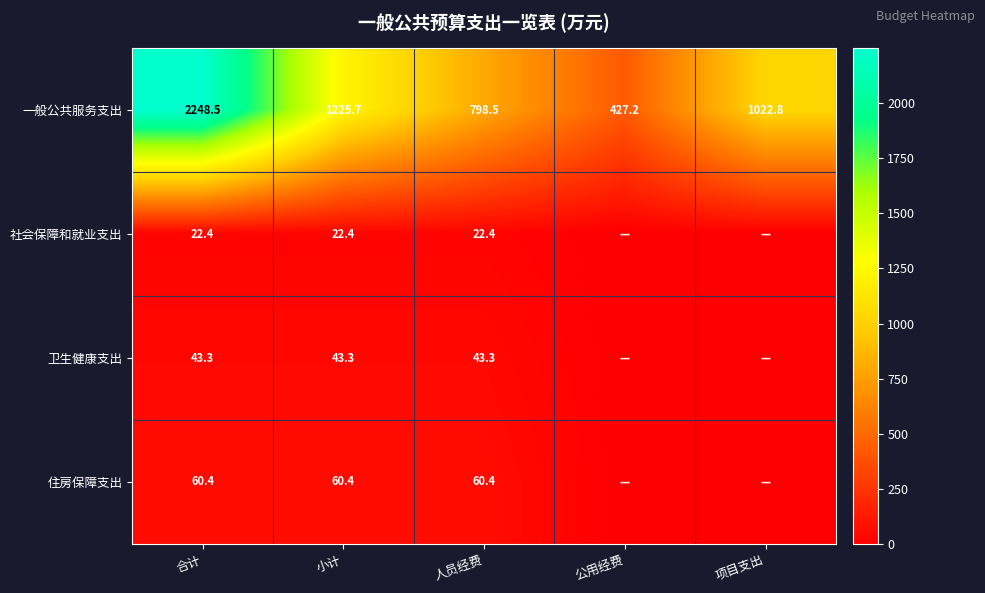

Which series changed the most between 小计 and 人员经费?

一般公共服务支出